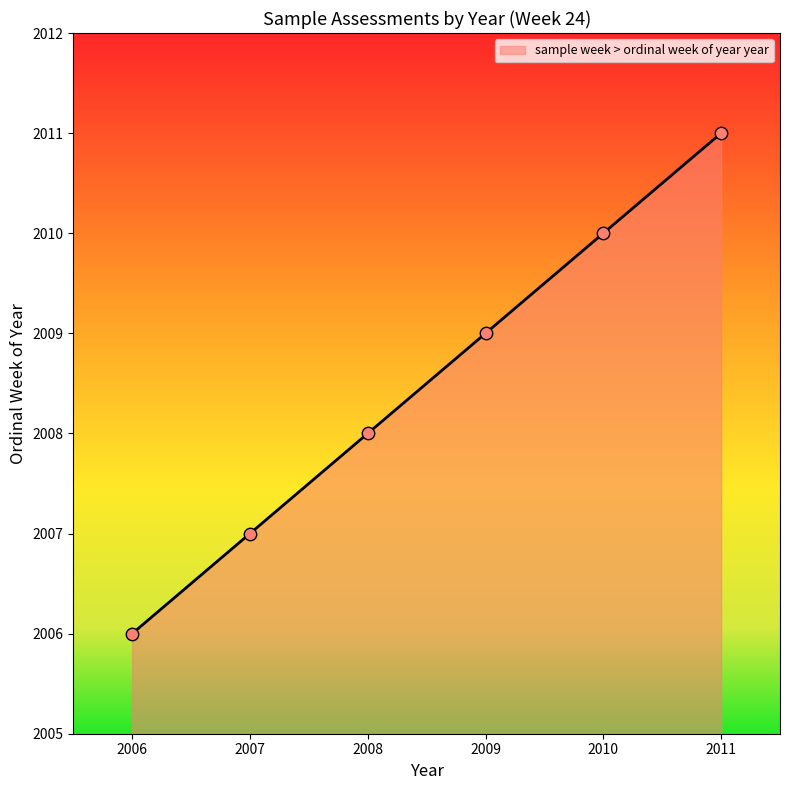

What is the change in value from 2006 to 2007?

+1